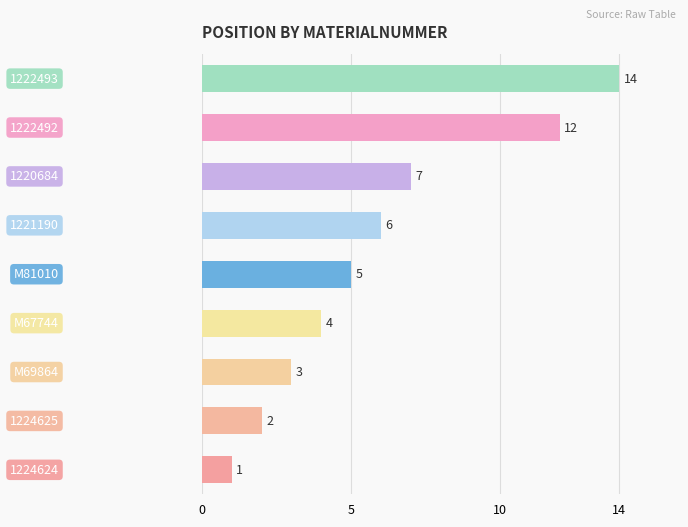

What is the greatest value displayed?

14